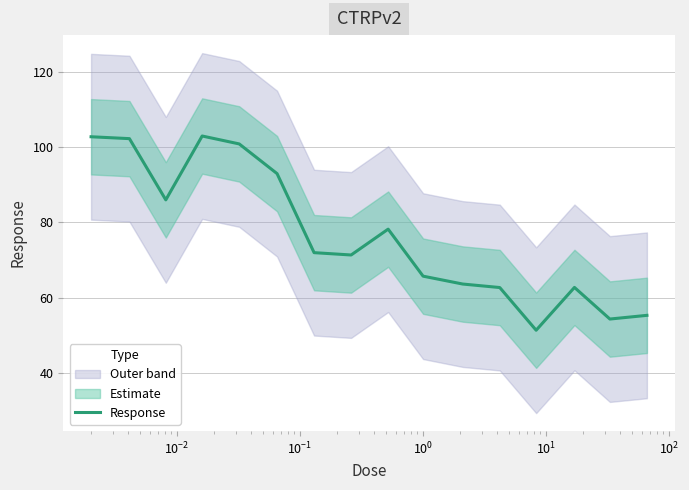

What is the lowest value of the Response series?

51.4